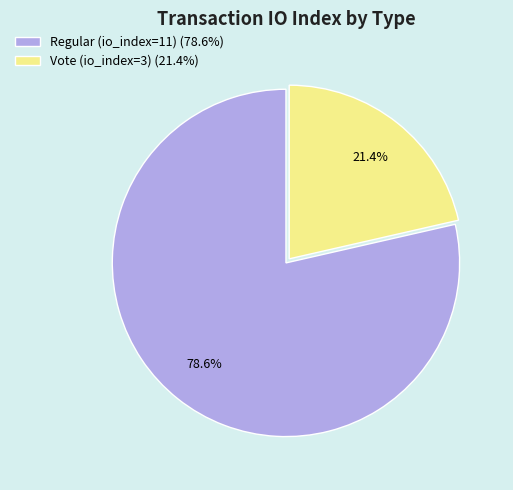

How many slices are in this pie chart?

2